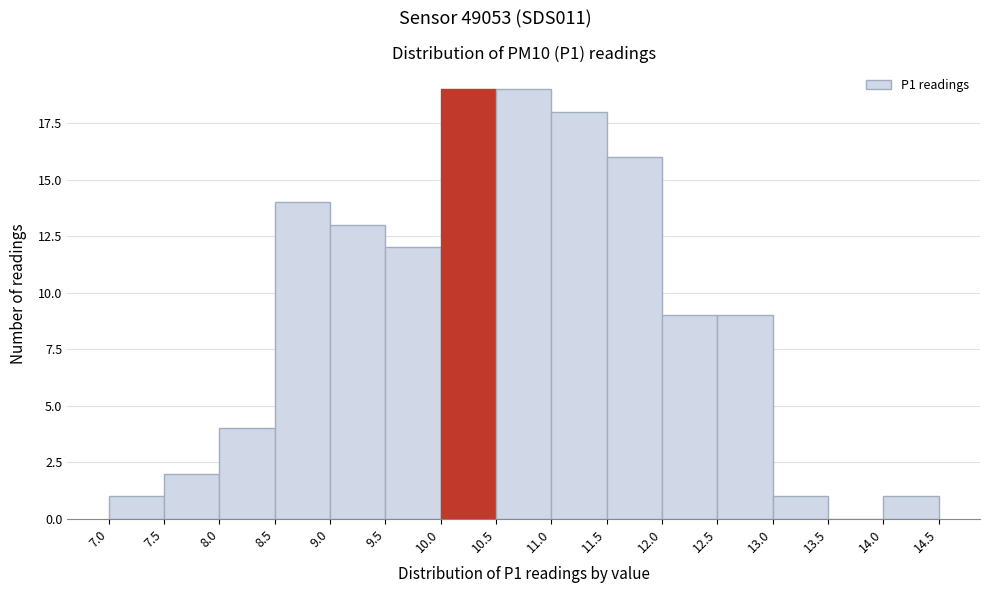

Reading left to right, list every bar in this chart as the range it spans on the x-axis followed by its height. The values are not printed on the chart, so give them approximately, as read against the axis.

7.0 to 7.5: 1
7.5 to 8.0: 2
8.0 to 8.5: 4
8.5 to 9.0: 14
9.0 to 9.5: 13
9.5 to 10.0: 12
10.0 to 10.5: 19
10.5 to 11.0: 19
11.0 to 11.5: 18
11.5 to 12.0: 16
12.0 to 12.5: 9
12.5 to 13.0: 9
13.0 to 13.5: 1
13.5 to 14.0: 0
14.0 to 14.5: 1